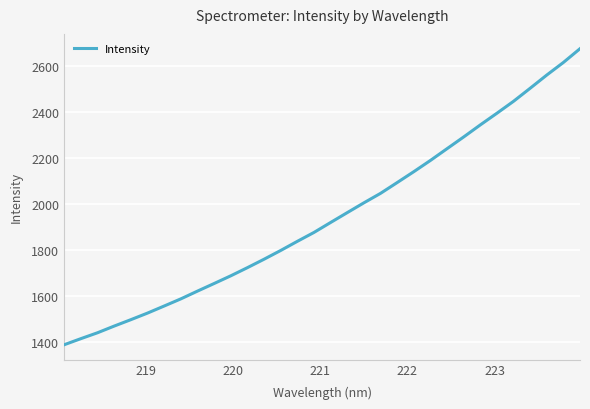

What is the minimum value shown in the chart?

1388.3